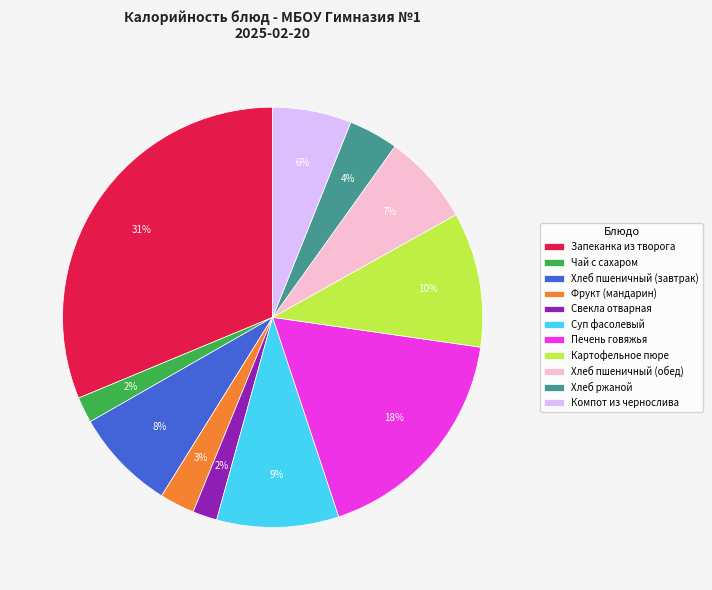

Does any single category account for the majority?

No